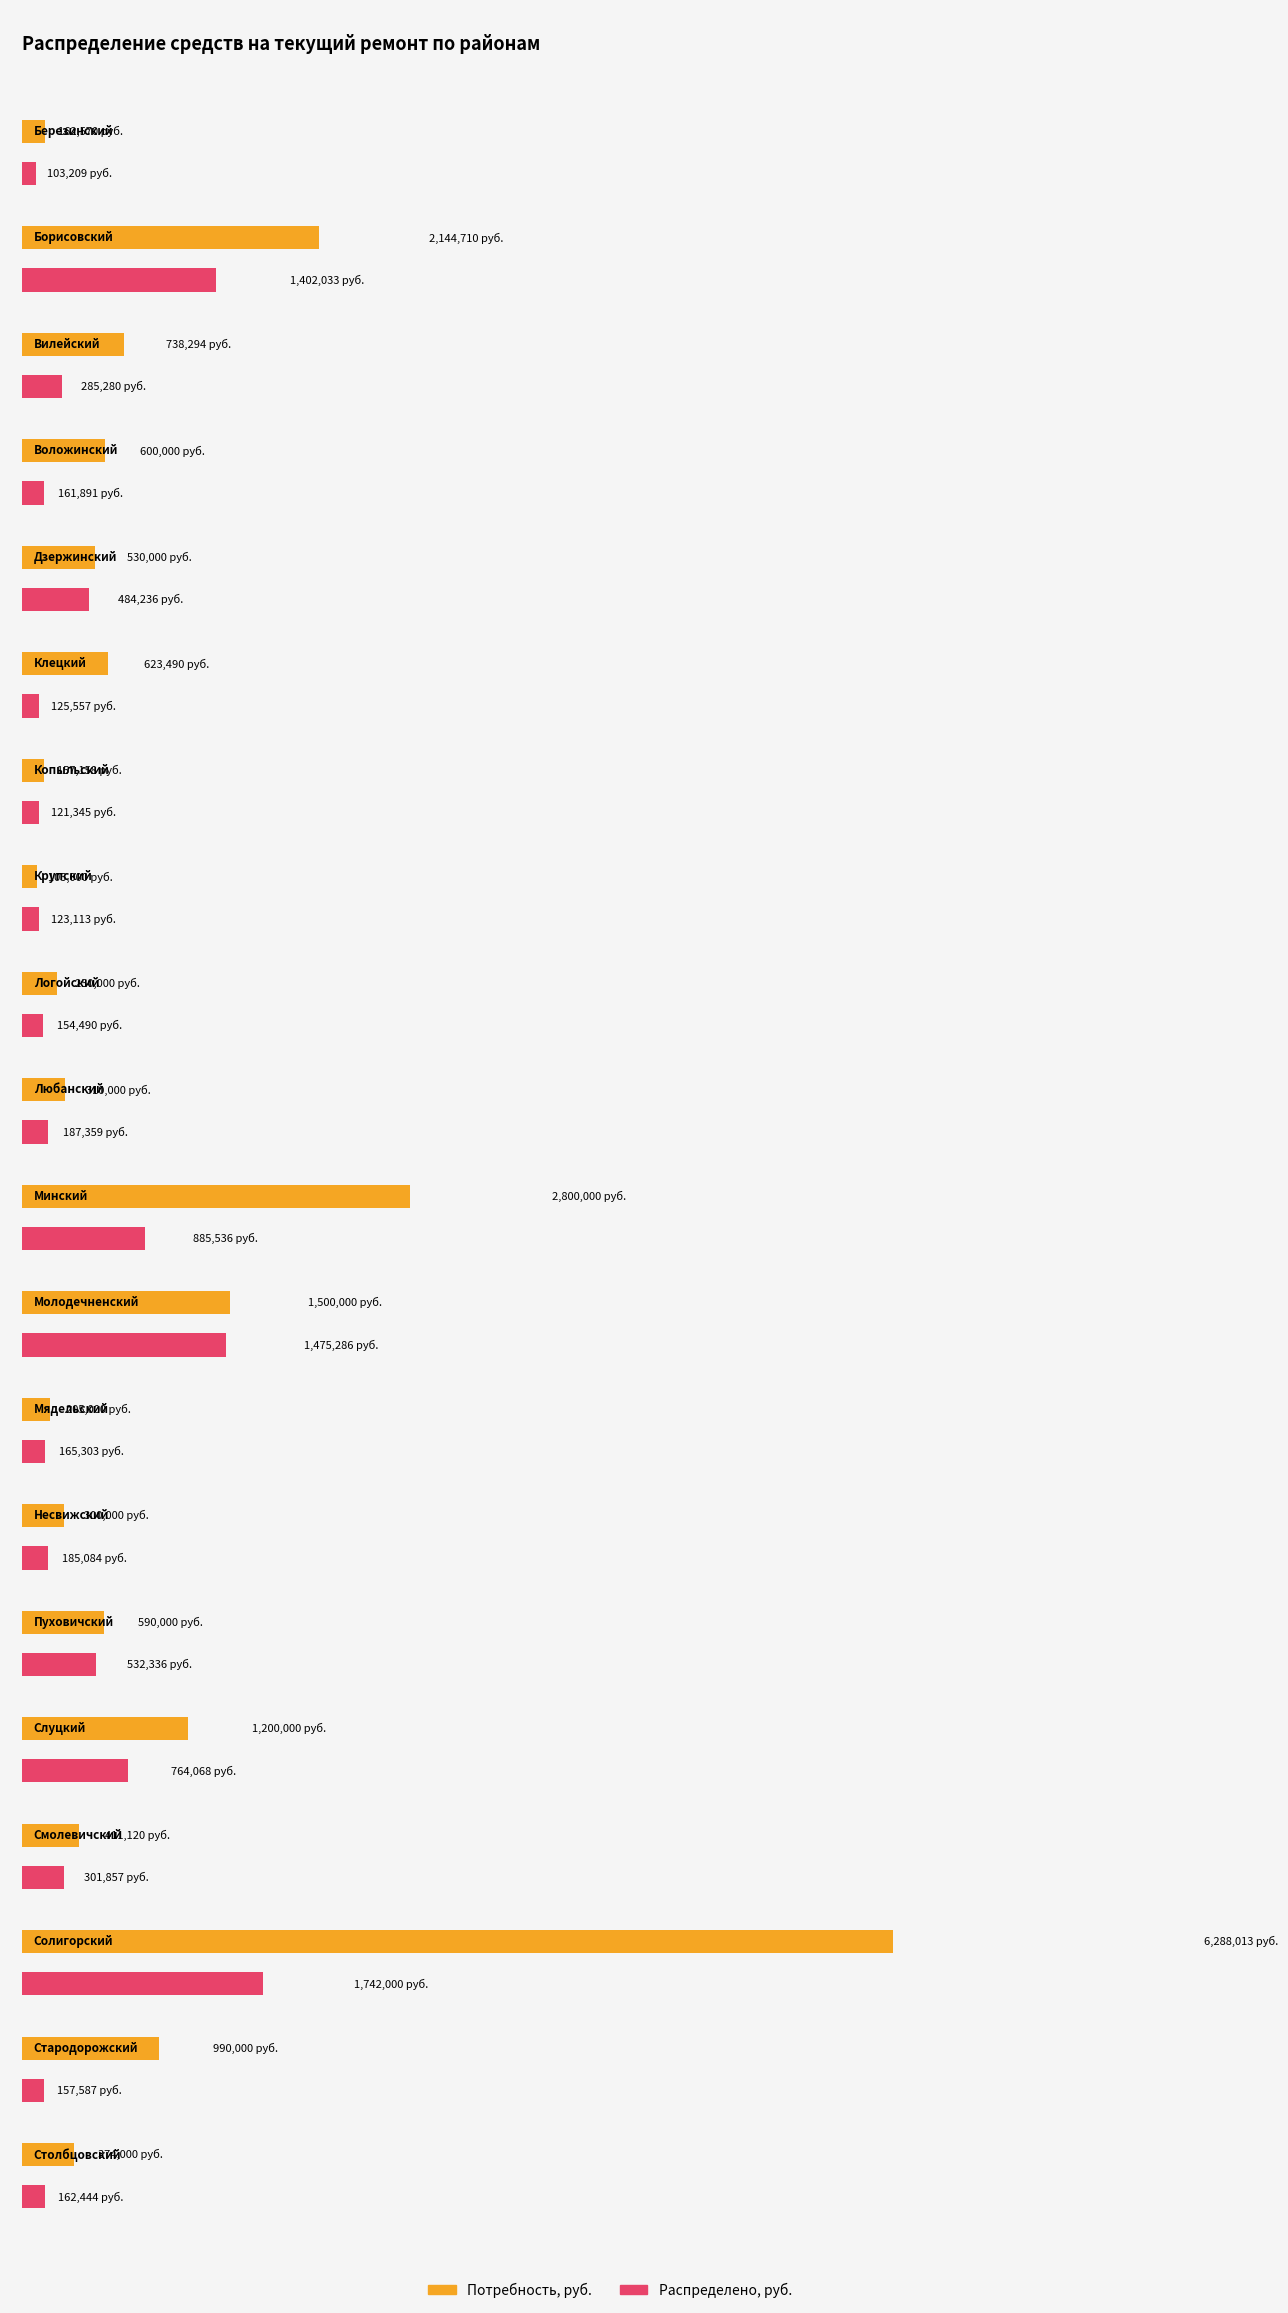

At Столбцовский, list the series in order from smallest to largest.

Распределено, руб., Потребность, руб.